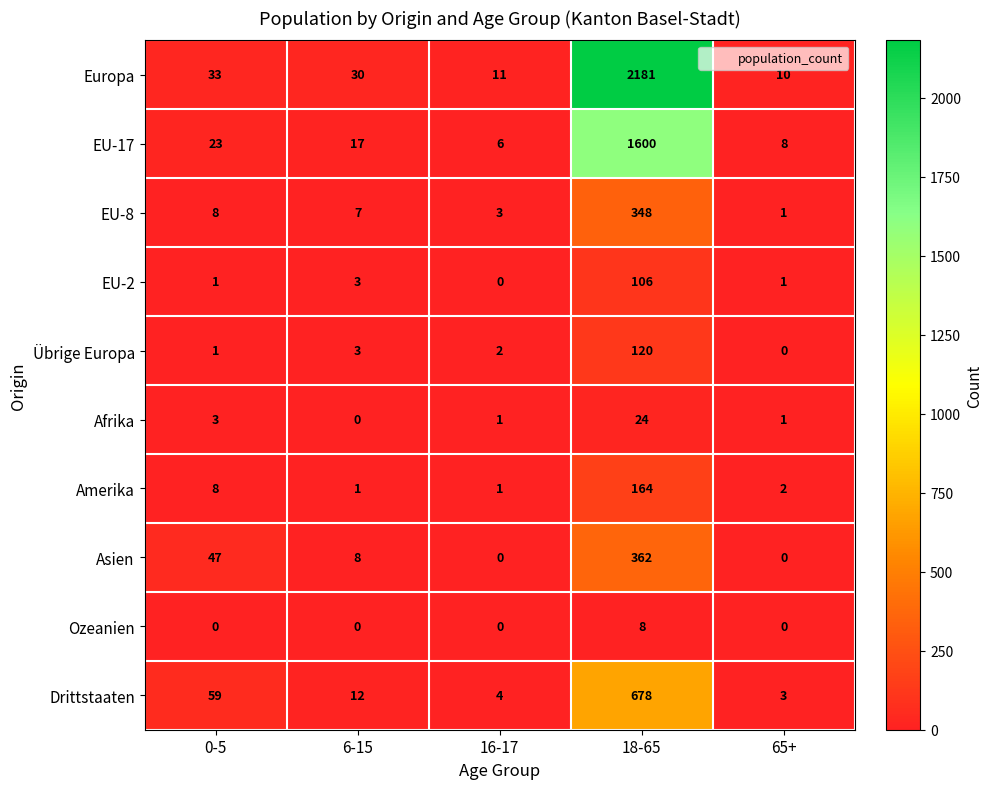

Which category has the highest value in the EU-2 series?

18-65